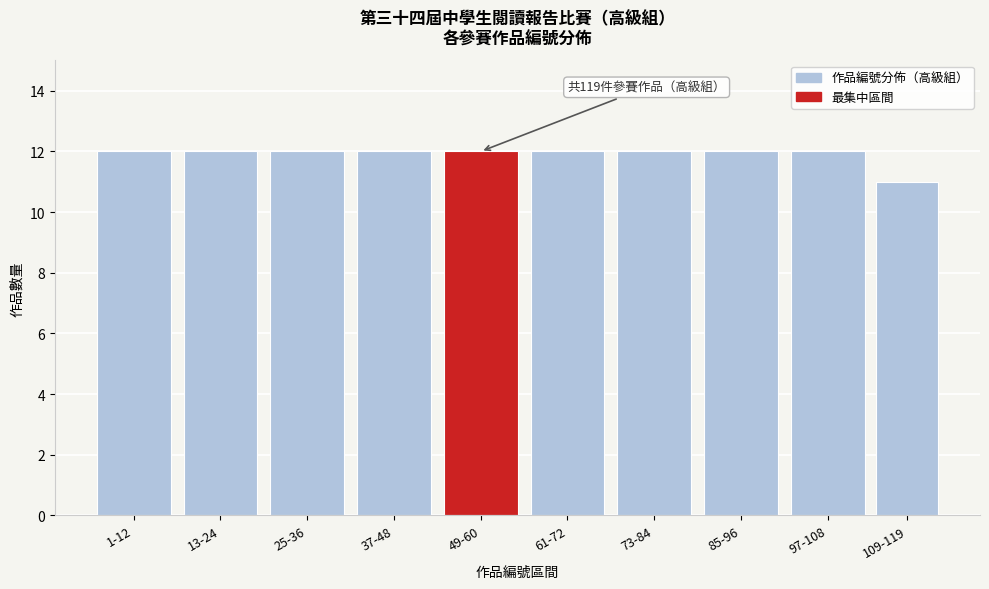

Reading right to left, transcribe all the data shown in this chart.

11	12	12	12	12	12	12	12	12	12